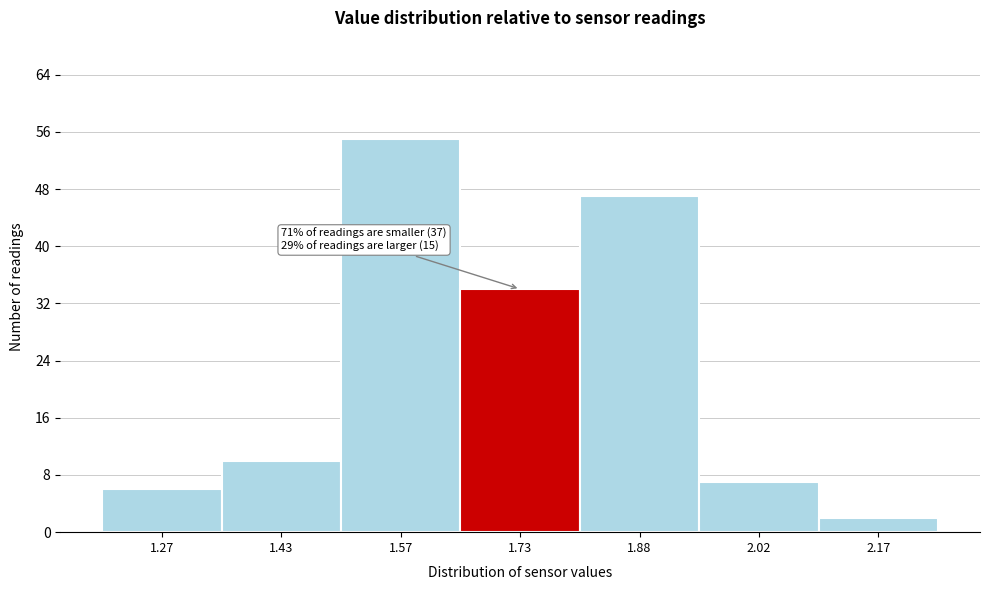

Over which range of the x-axis is the bar tallest?

1.50 to 1.65